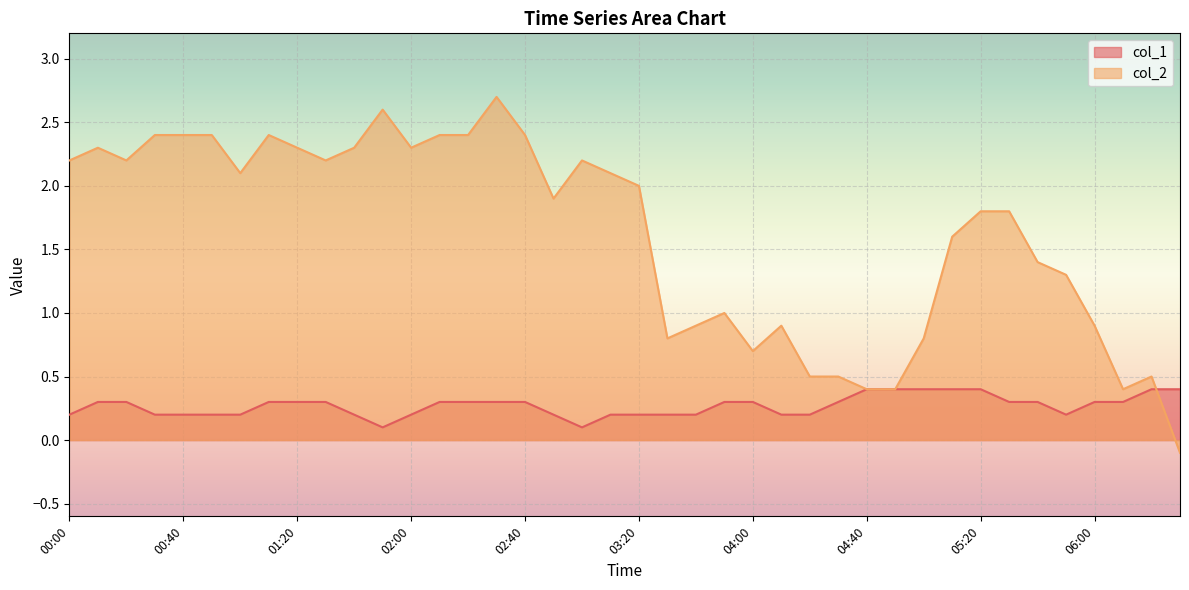

Reading left to right, extract all data points from this chart.

col_1: 00:00=0.2	00:10=0.3	00:20=0.3	00:30=0.2	00:40=0.2	00:50=0.2	01:00=0.2	01:10=0.3	01:20=0.3	01:30=0.3	01:40=0.2	01:50=0.1	02:00=0.2	02:10=0.3	02:20=0.3	02:30=0.3	02:40=0.3	02:50=0.2	03:00=0.1	03:10=0.2	03:20=0.2	03:30=0.2	03:40=0.2	03:50=0.3	04:00=0.3	04:10=0.2	04:20=0.2	04:30=0.3	04:40=0.4	04:50=0.4	05:00=0.4	05:10=0.4	05:20=0.4	05:30=0.3	05:40=0.3	05:50=0.2	06:00=0.3	06:10=0.3	06:20=0.4	06:30=0.4
col_2: 00:00=2.2	00:10=2.3	00:20=2.2	00:30=2.4	00:40=2.4	00:50=2.4	01:00=2.1	01:10=2.4	01:20=2.3	01:30=2.2	01:40=2.3	01:50=2.6	02:00=2.3	02:10=2.4	02:20=2.4	02:30=2.7	02:40=2.4	02:50=1.9	03:00=2.2	03:10=2.1	03:20=2.0	03:30=0.8	03:40=0.9	03:50=1.0	04:00=0.7	04:10=0.9	04:20=0.5	04:30=0.5	04:40=0.4	04:50=0.4	05:00=0.8	05:10=1.6	05:20=1.8	05:30=1.8	05:40=1.4	05:50=1.3	06:00=0.9	06:10=0.4	06:20=0.5	06:30=-0.1